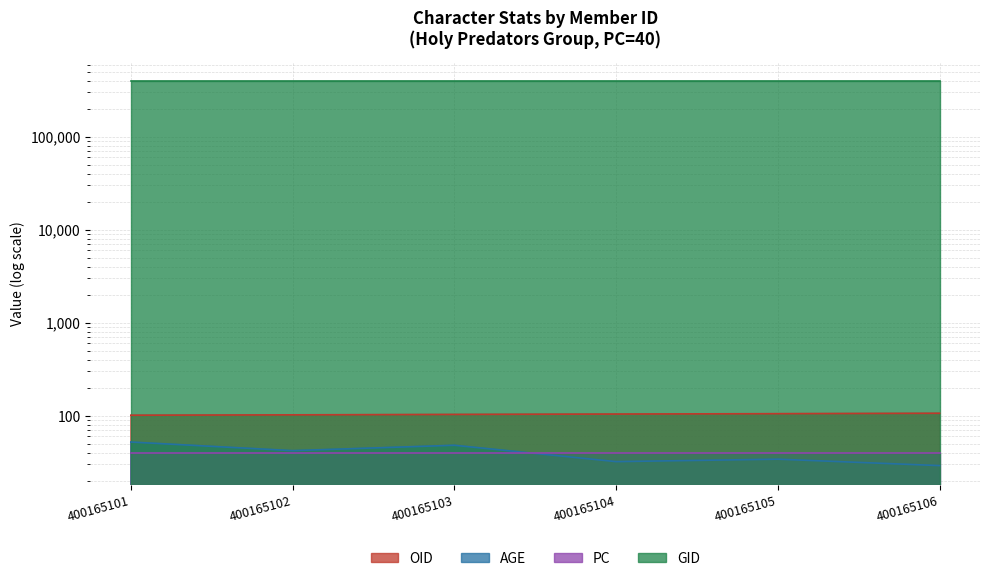

True or false: AGE has more than 0 points higher than both neighbors.

True